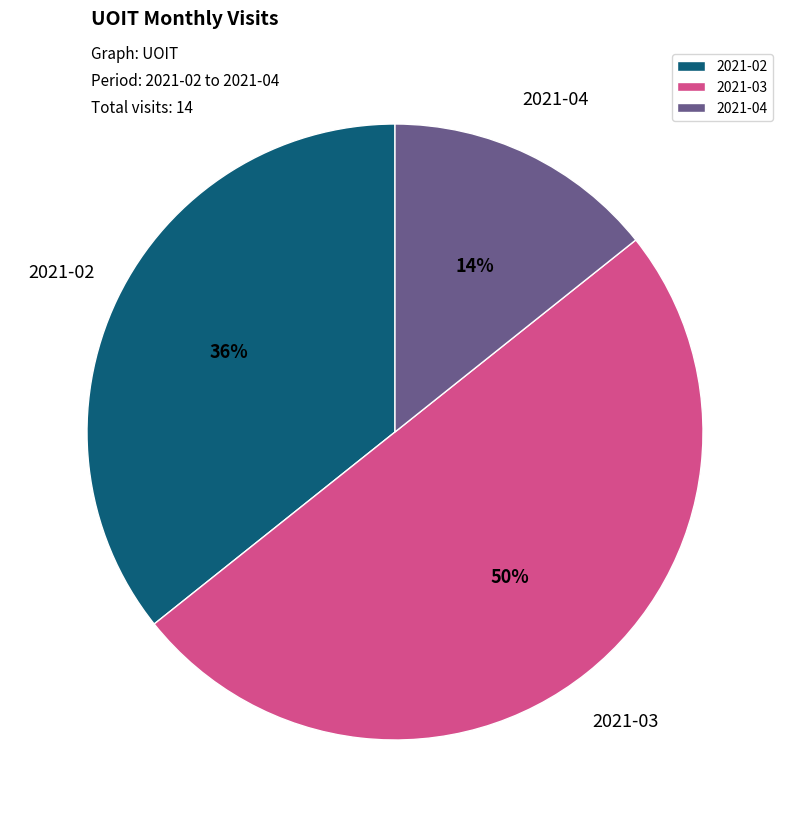

Count the number of slices in the pie.

3